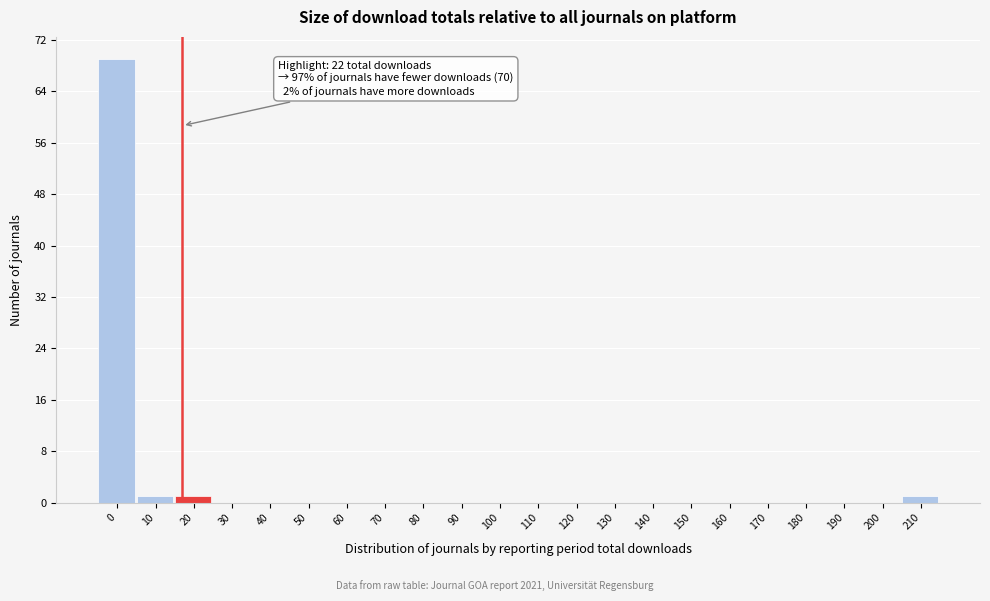

Reading left to right, list all the values displayed in this chart.

0=69	10=1	20=1	30=0	40=0	50=0	60=0	70=0	80=0	90=0	100=0	110=0	120=0	130=0	140=0	150=0	160=0	170=0	180=0	190=0	200=0	210=1